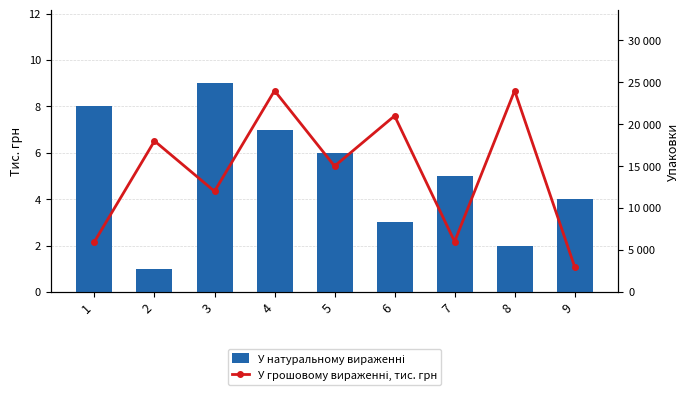

Reading left to right, transcribe all the data shown in this chart.

У натуральному вираженні: 1=8	2=1	3=9	4=7	5=6	6=3	7=5	8=2	9=4
У грошовому вираженні, тис. грн: 1=6000	2=18000	3=12000	4=24000	5=15000	6=21000	7=6000	8=24000	9=3000